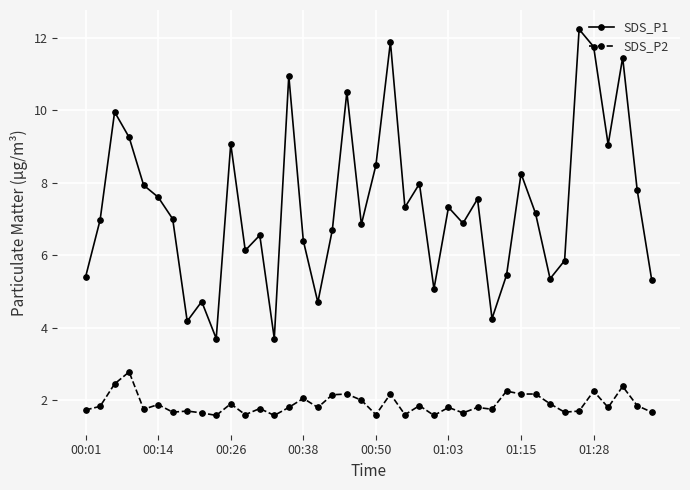

True or false: SDS_P2 has more than 0 points higher than both neighbors.

True